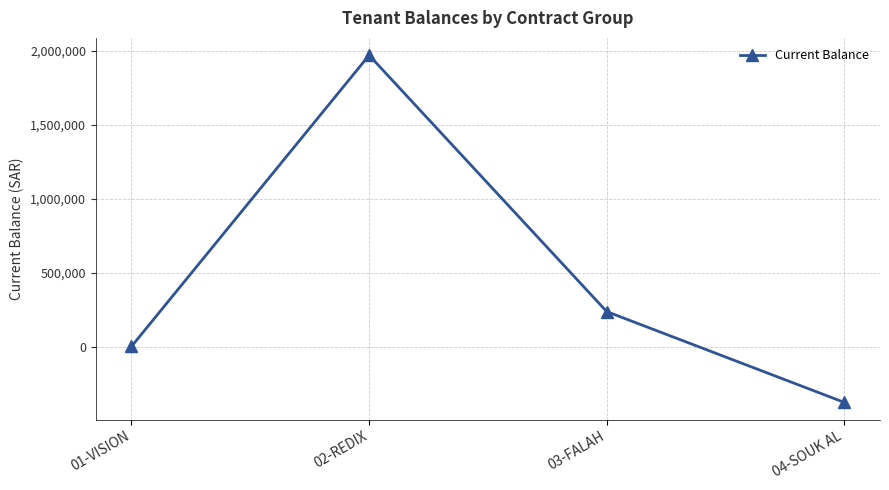

Rank the categories by value from lowest to highest.

04-SOUK AL, 01-VISION, 03-FALAH, 02-REDIX